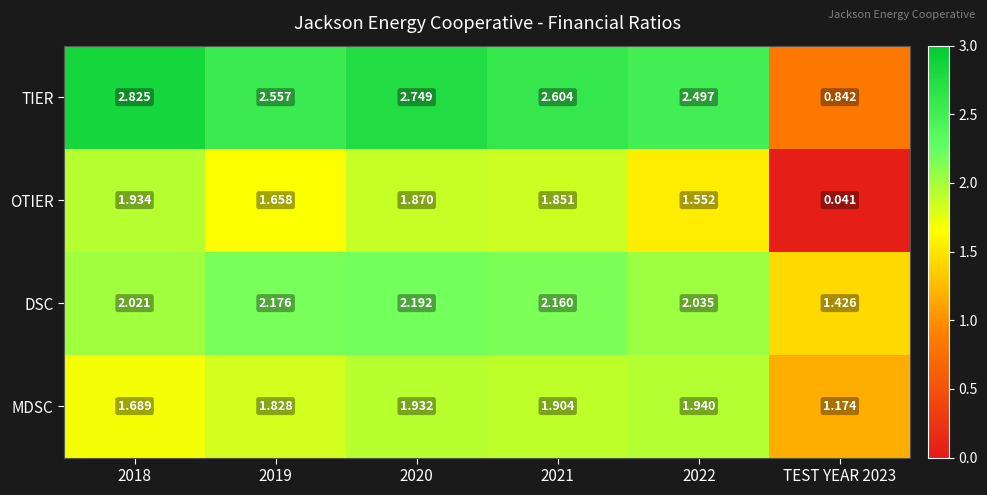

Which category has the lowest value across all series?

TEST YEAR 2023